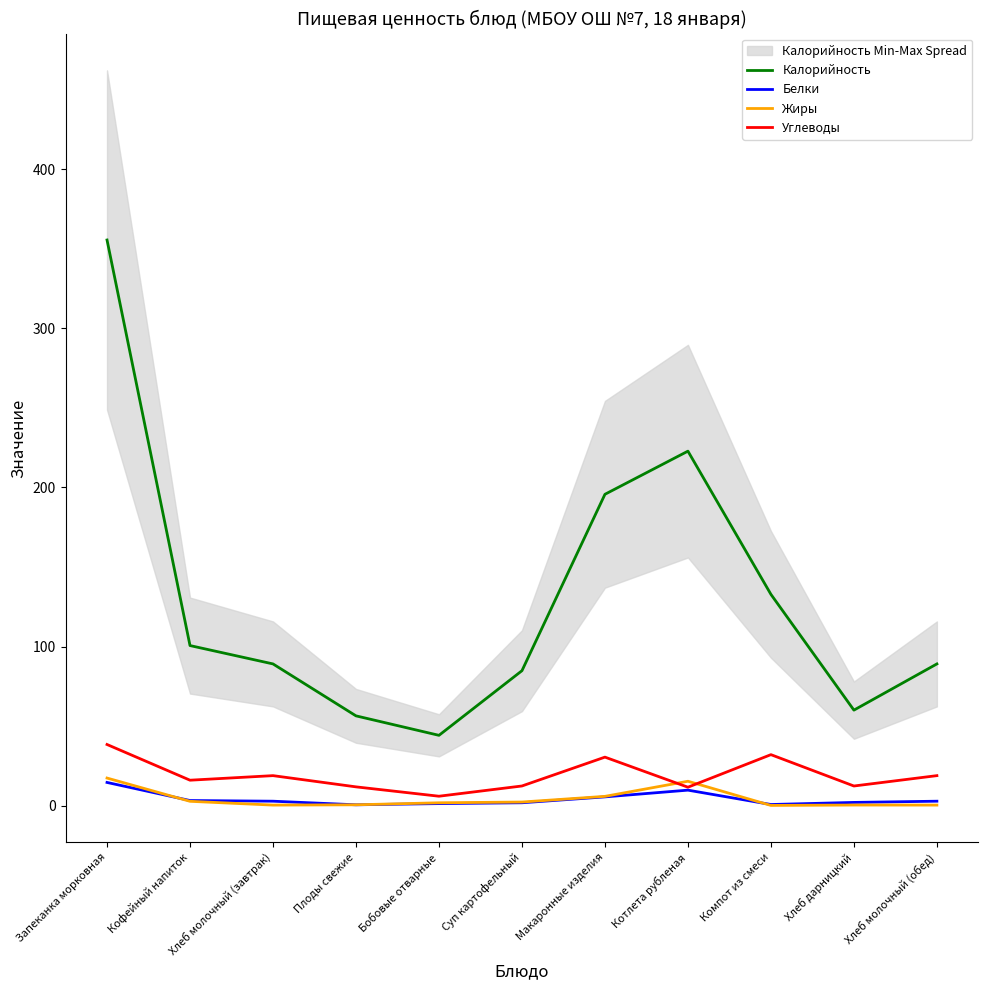

How many lines are shown in the chart?

4